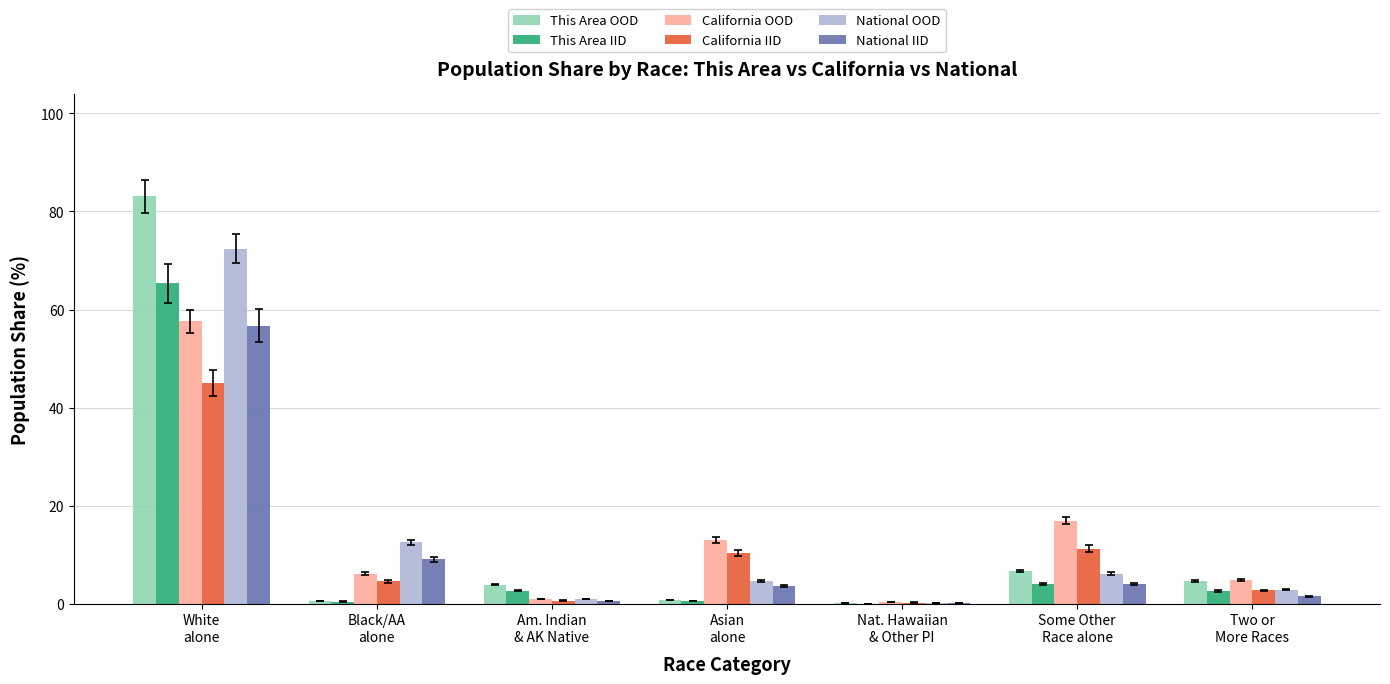

What is the highest value of the National IID series?

56.7